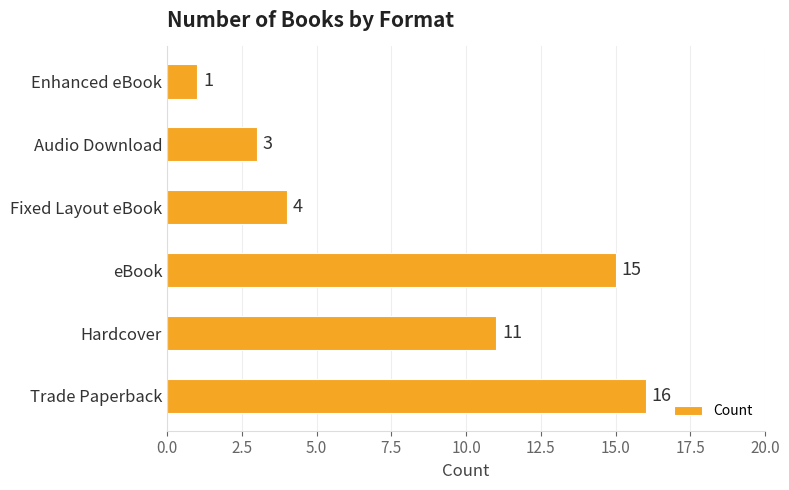

What is the minimum value shown in the chart?

1